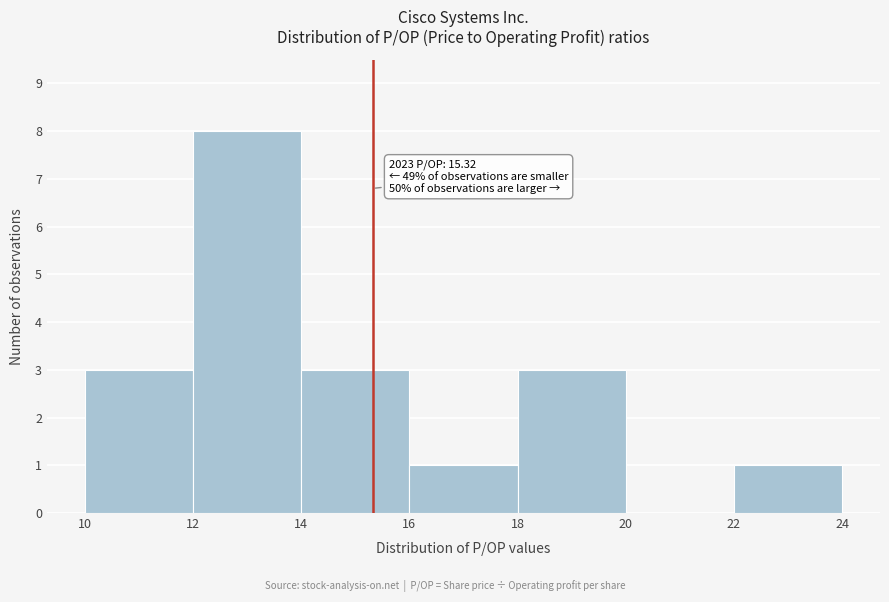

Which range on the x-axis has the tallest bar?

12 to 14